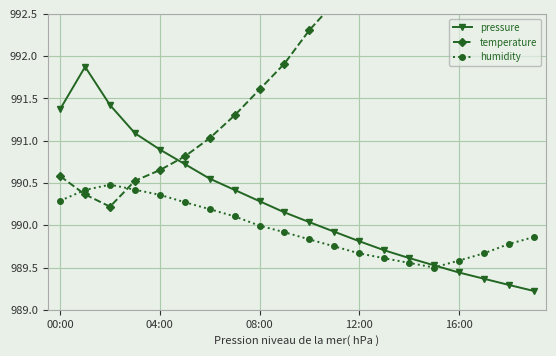

Between 11 and 19, which series saw the biggest shift?

pressure